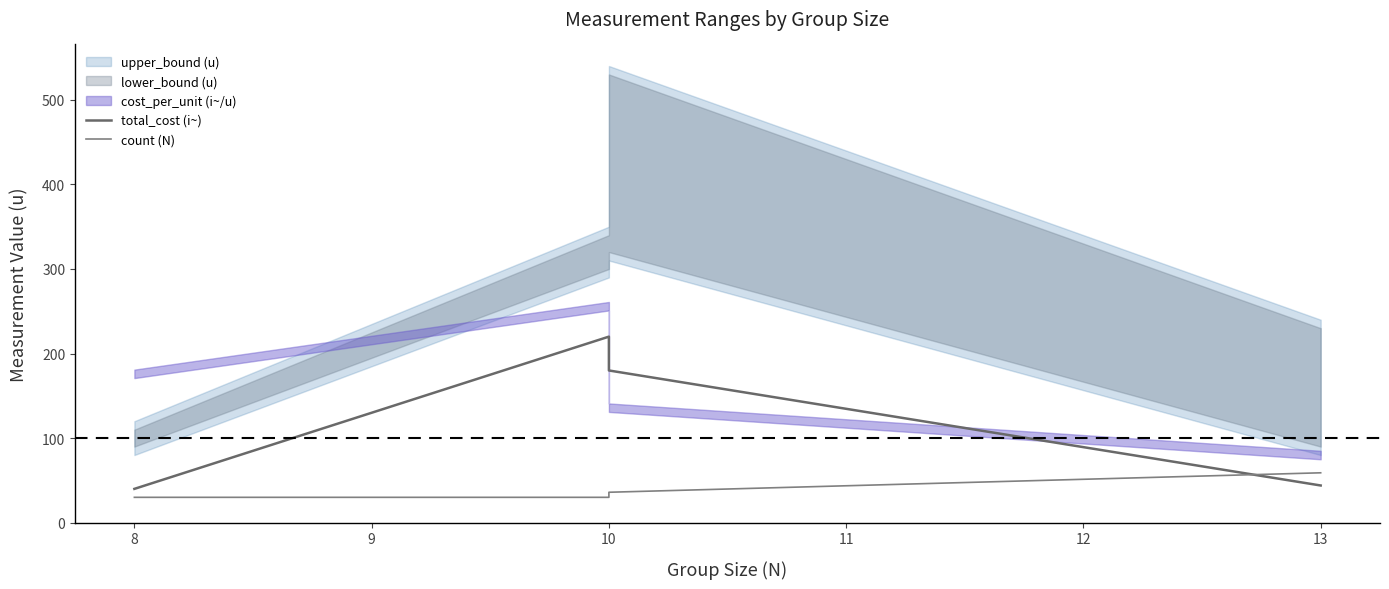

What is the value of the count (N) point at the 3rd from the left?

36